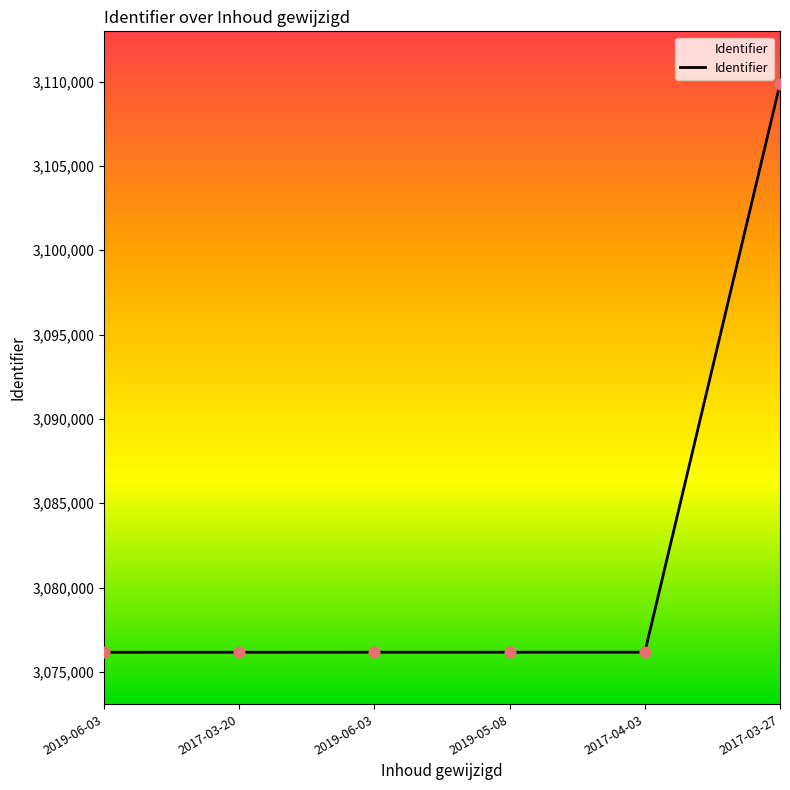

How many values are below 3076163?

3